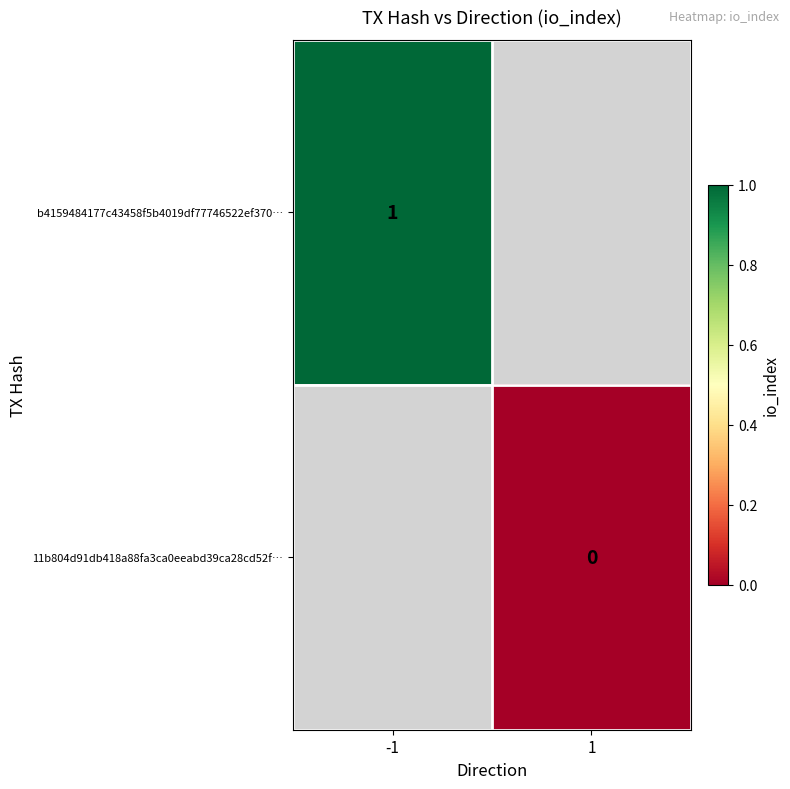

Rank the series by their average value, from highest to lowest.

b4159484177c43458f5b4019df77746522ef370…, 11b804d91db418a88fa3ca0eeabd39ca28cd52f…